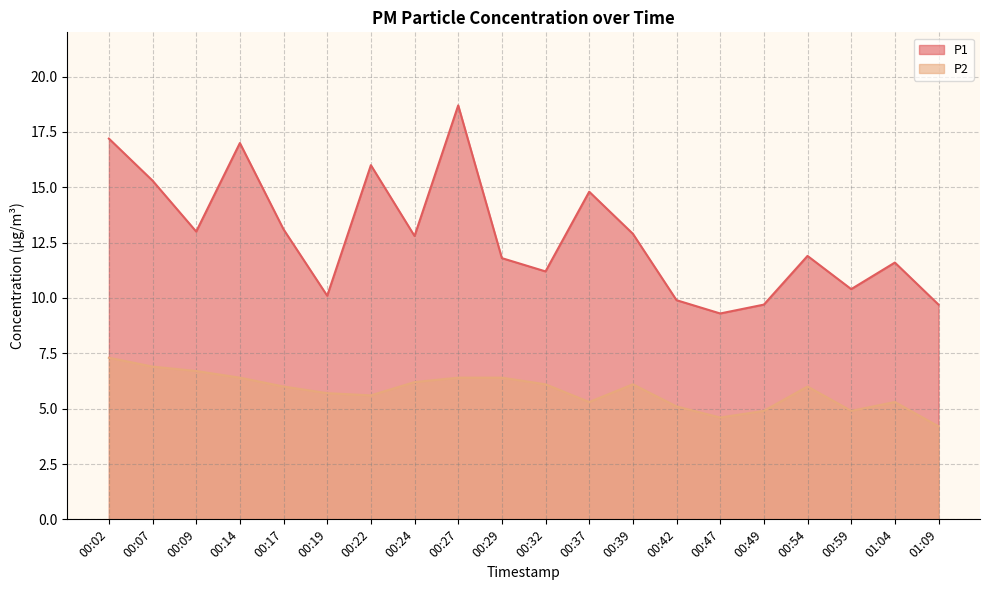

True or false: P2 has a value of 3.6 at 00:24.

False